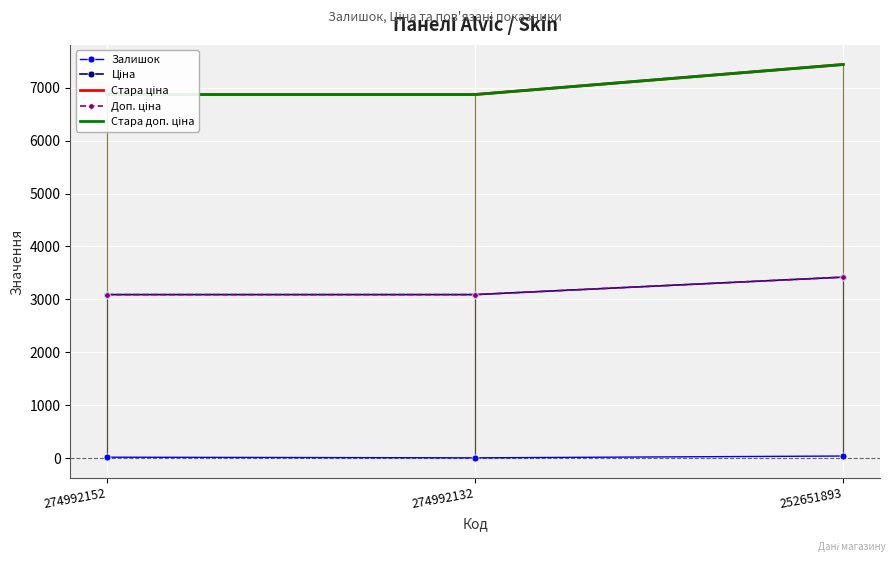

At how many categories does at least one series exceed 5646?

3